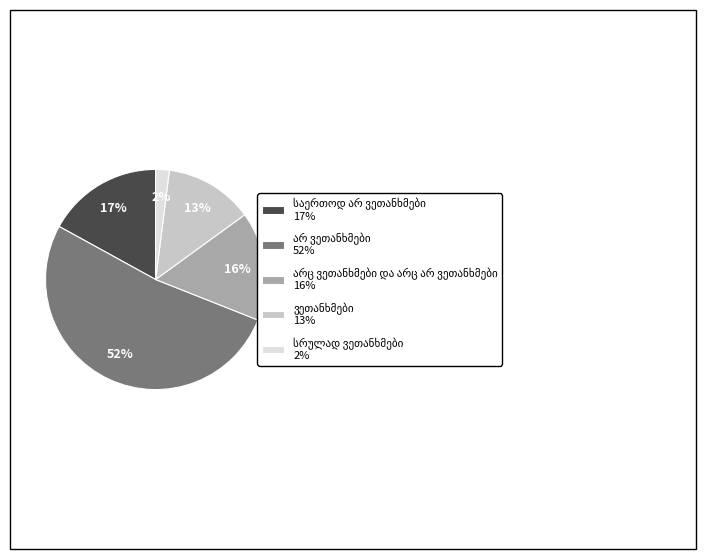

Is there any slice that represents more than half of the pie?

Yes